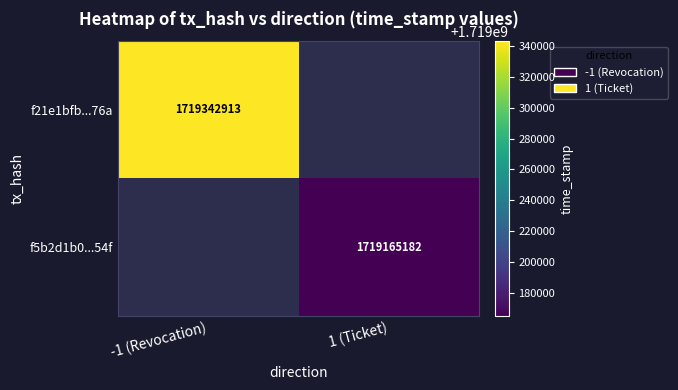

True or false: f5b2d1b0...54f has a value of 1719165182 at 1 (Ticket).

True